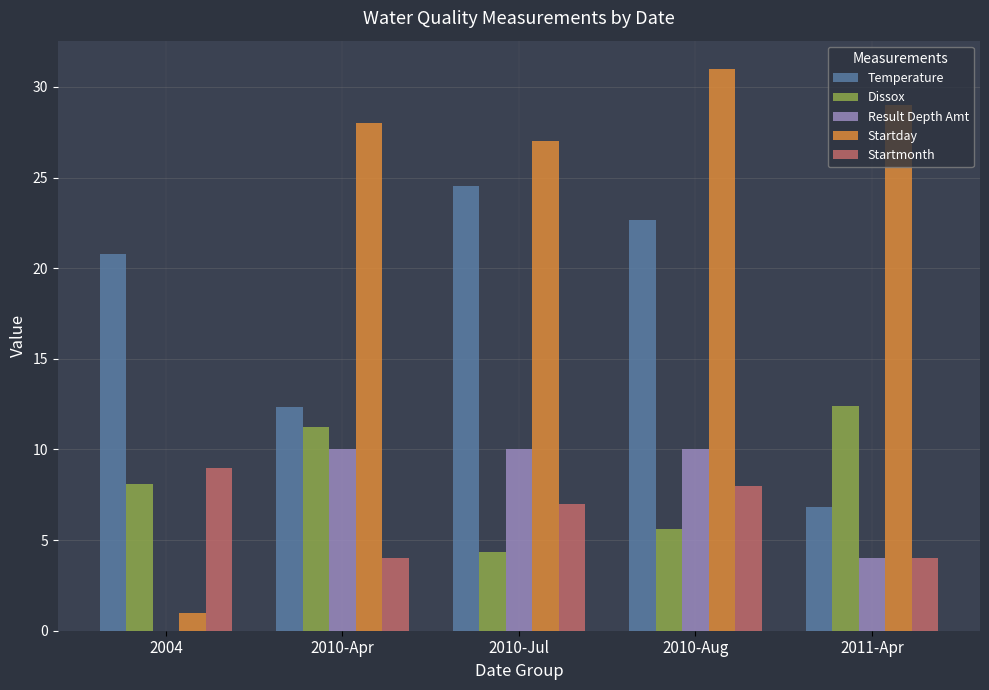

What is the sum of the Result Depth Amt values at 2011-Apr and 2004?

4.0